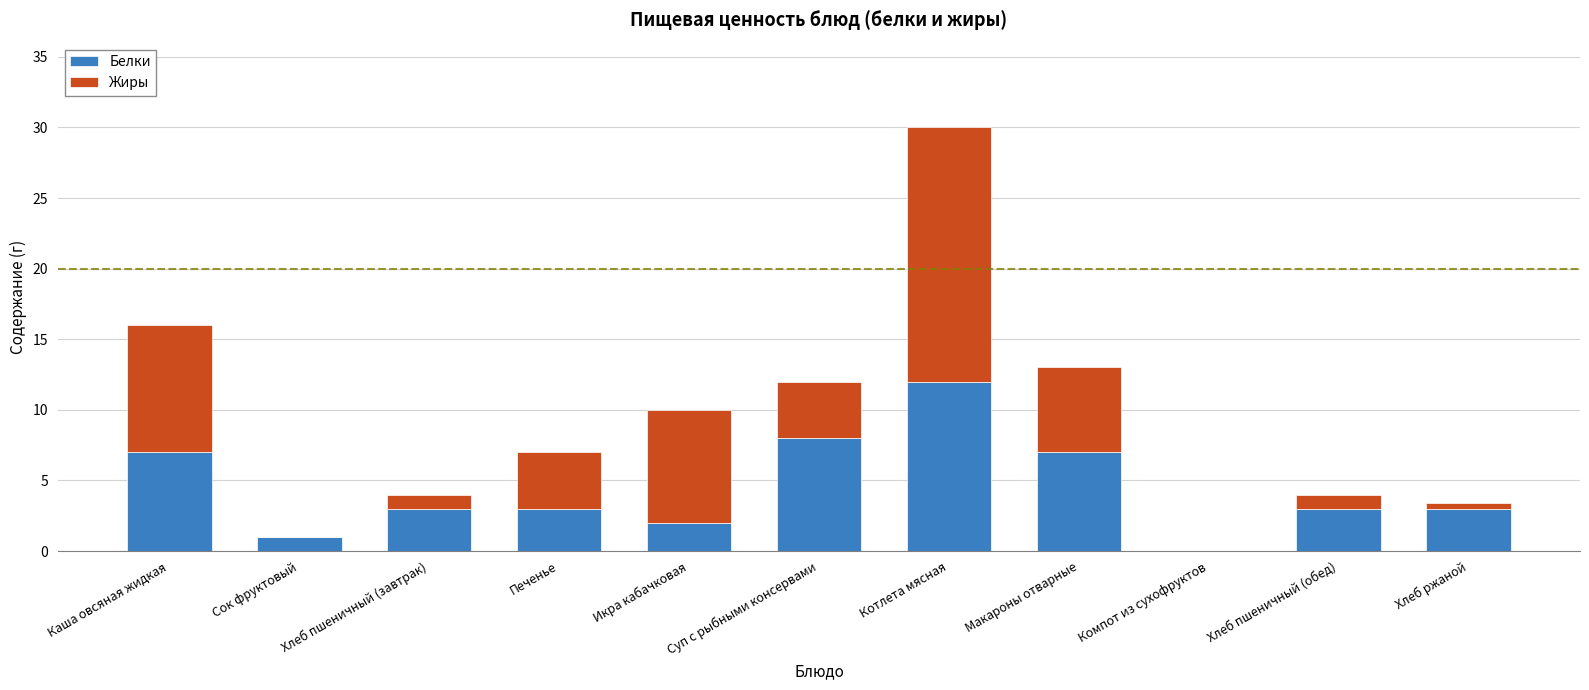

What is the sum of all Белки values?

49.0